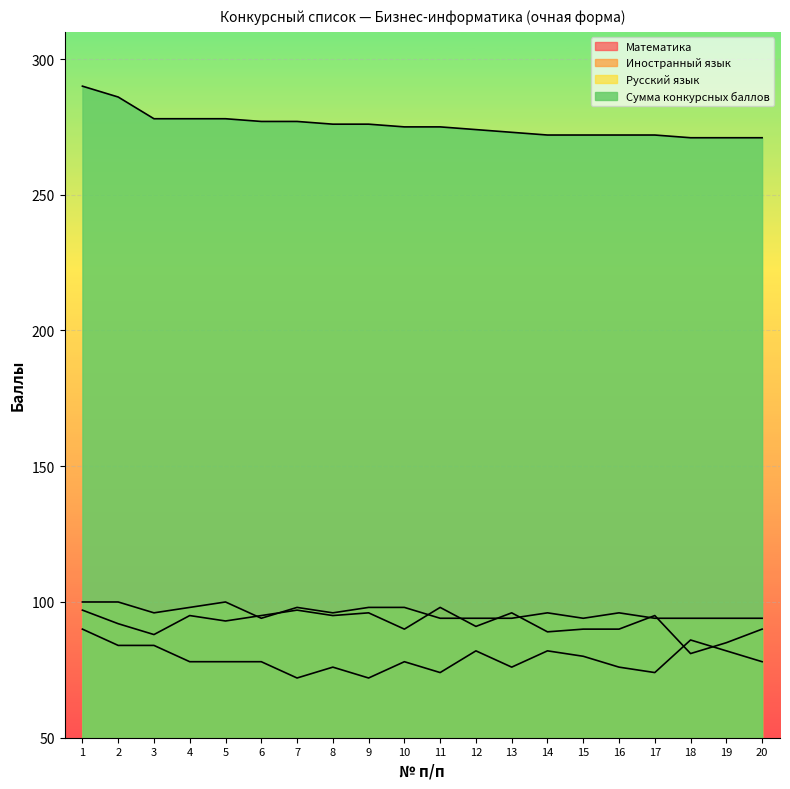

How many lines are shown in the chart?

4